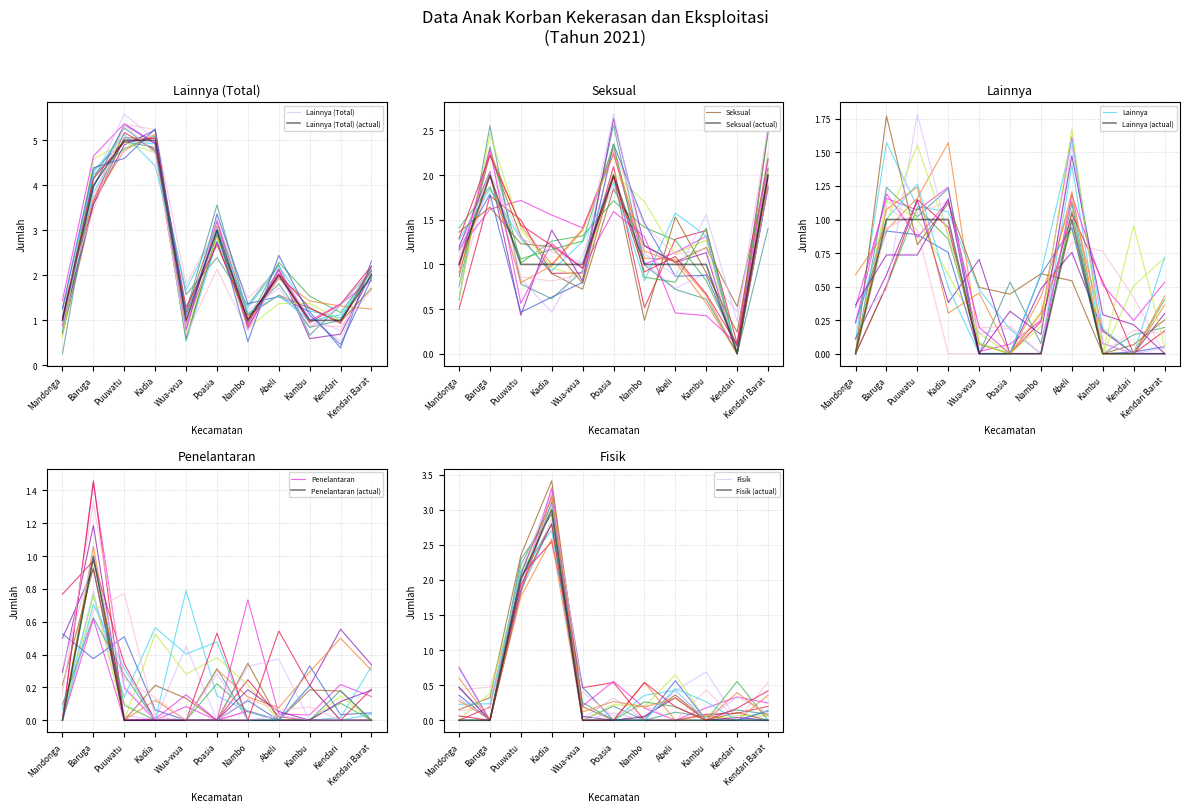

Which series has the largest range (max minus min)?

Lainnya (Total)